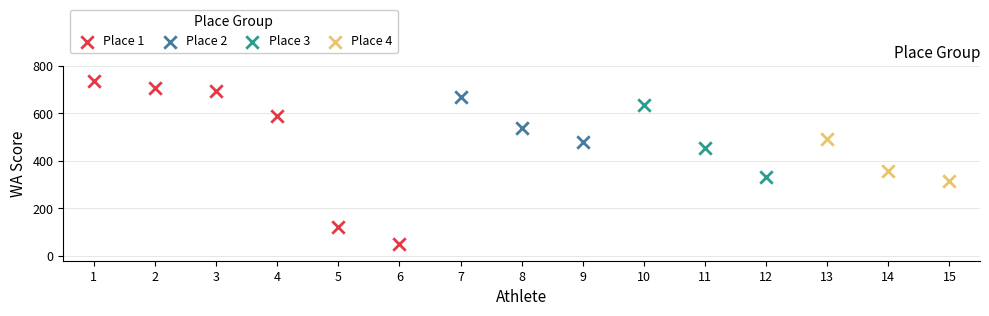

Which series contains the highest Y value?

Place 1